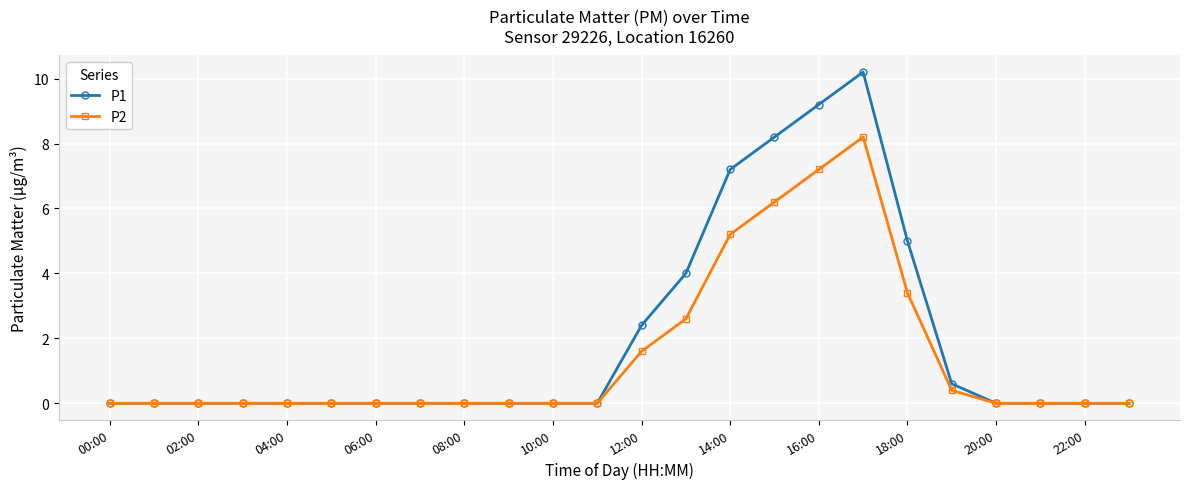

Count the number of categories in the chart.

24